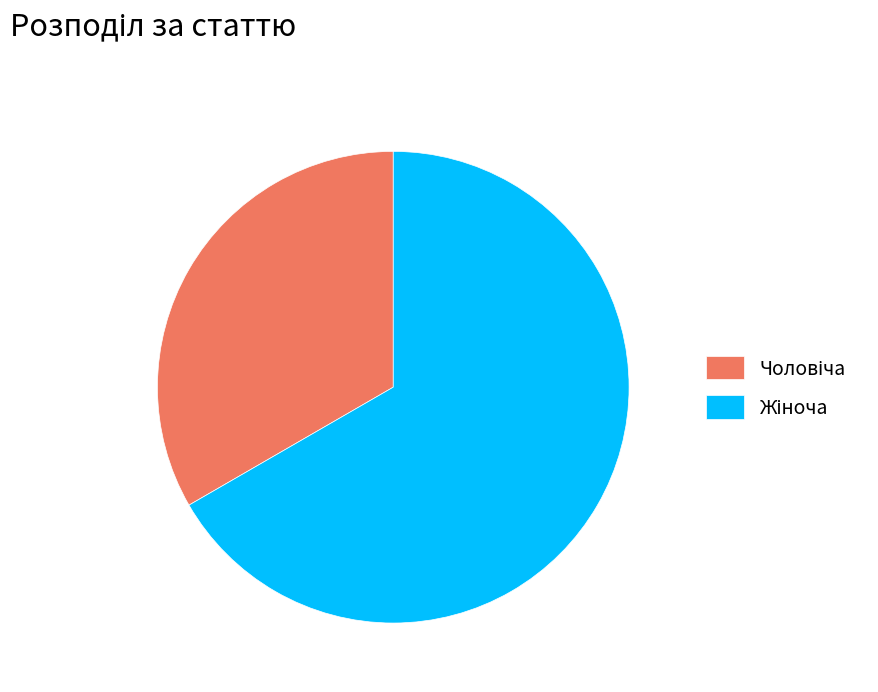

Is there a majority slice in this chart?

Yes